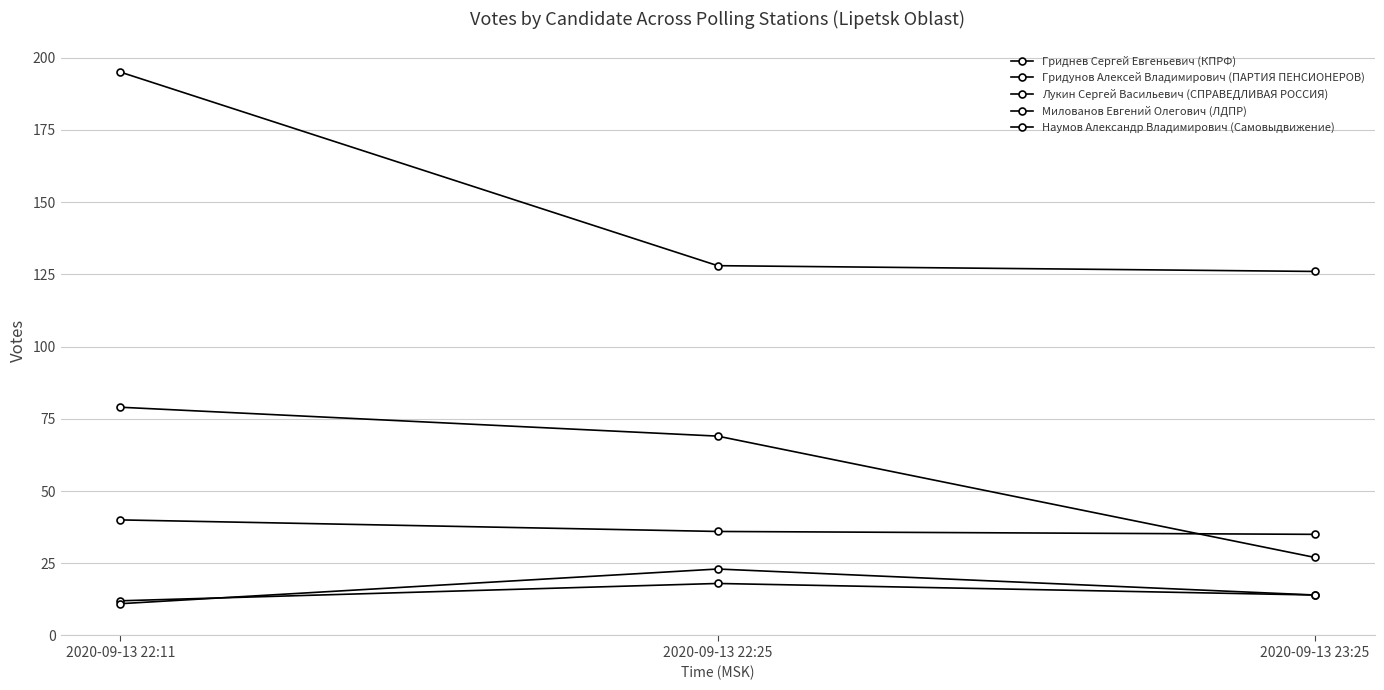

Where is Милованов Евгений Олегович (ЛДПР) nearest to the value 17?

2020-09-13 23:25